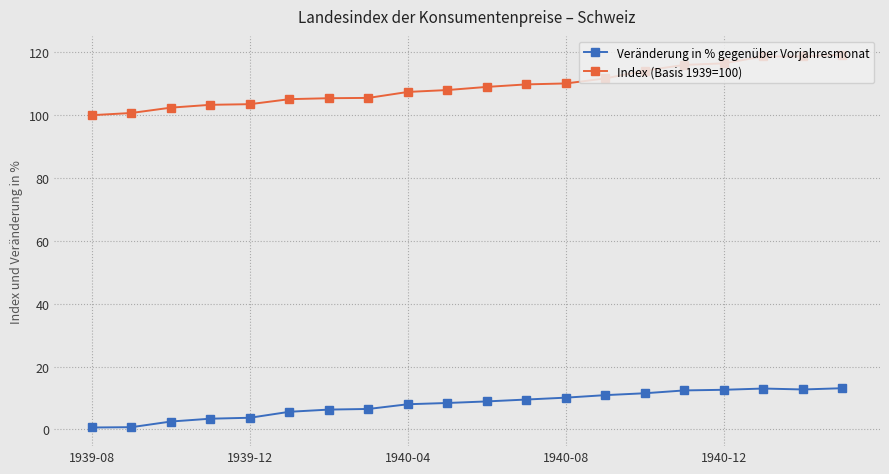

Does the chart display data point markers on the line(s)?

Yes